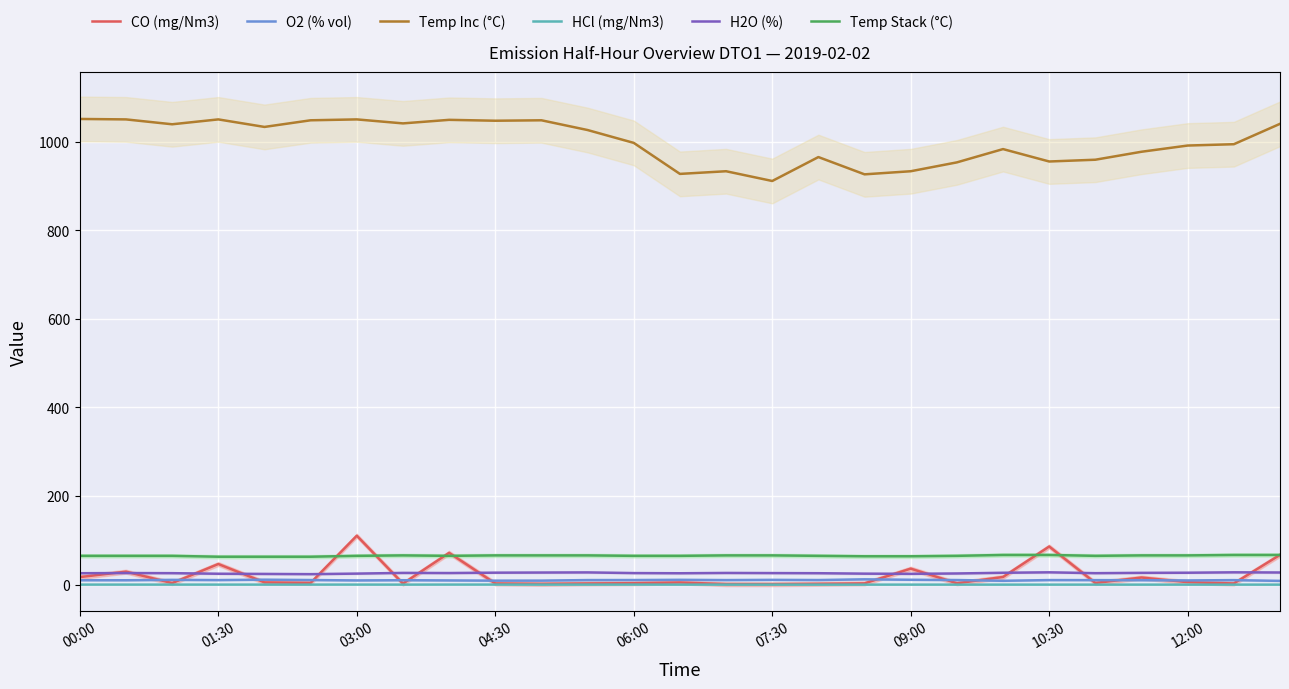

How many interior local valleys does the Temp Stack (°C) series have?

2